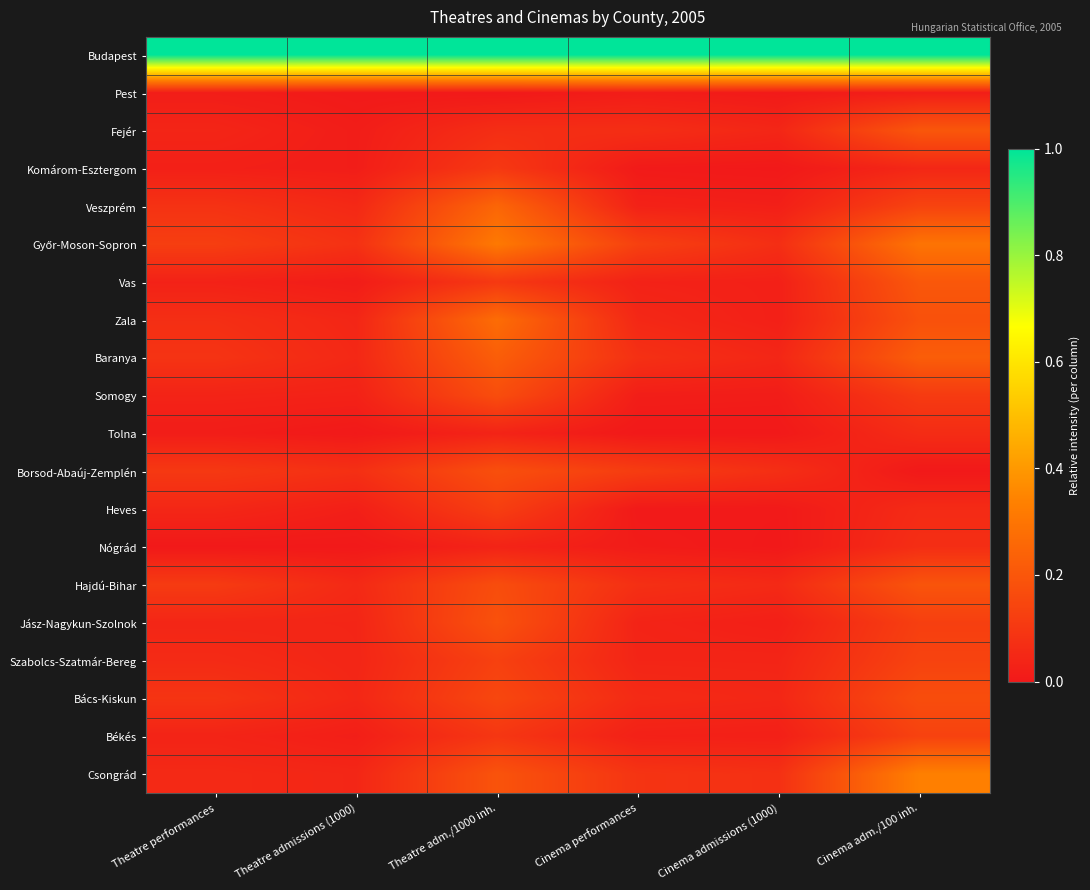

Rank the series by their maximum value, from lowest to highest.

Pest, Tolna, Nógrád, Komárom-Esztergom, Heves, Békés, Szabolcs-Szatmár-Bereg, Bács-Kiskun, Somogy, Borsod-Abaúj-Zemplén, Jász-Nagykun-Szolnok, Hajdú-Bihar, Fejér, Vas, Baranya, Veszprém, Zala, Győr-Moson-Sopron, Csongrád, Budapest